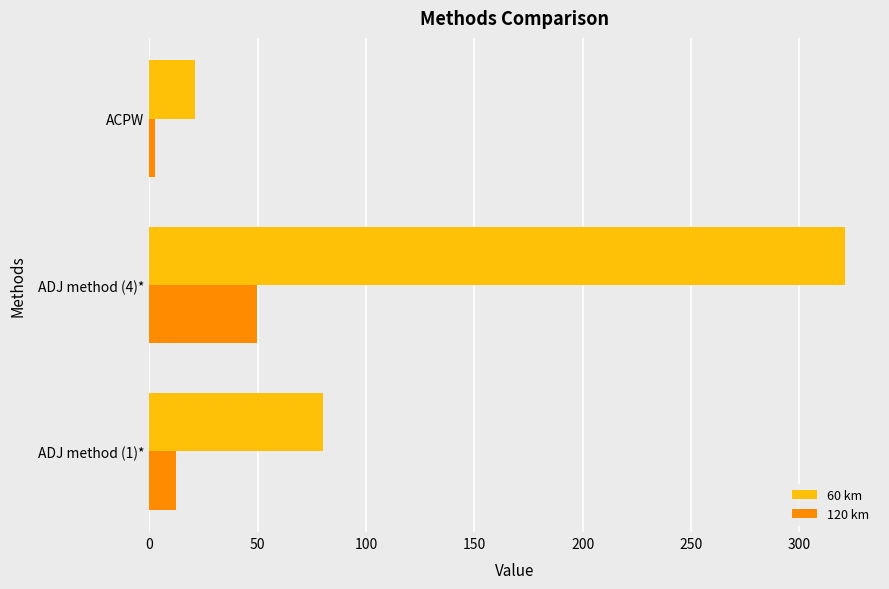

Is the value of 60 km at ADJ method (4)* greater than the value of 120 km at ADJ method (1)*?

Yes